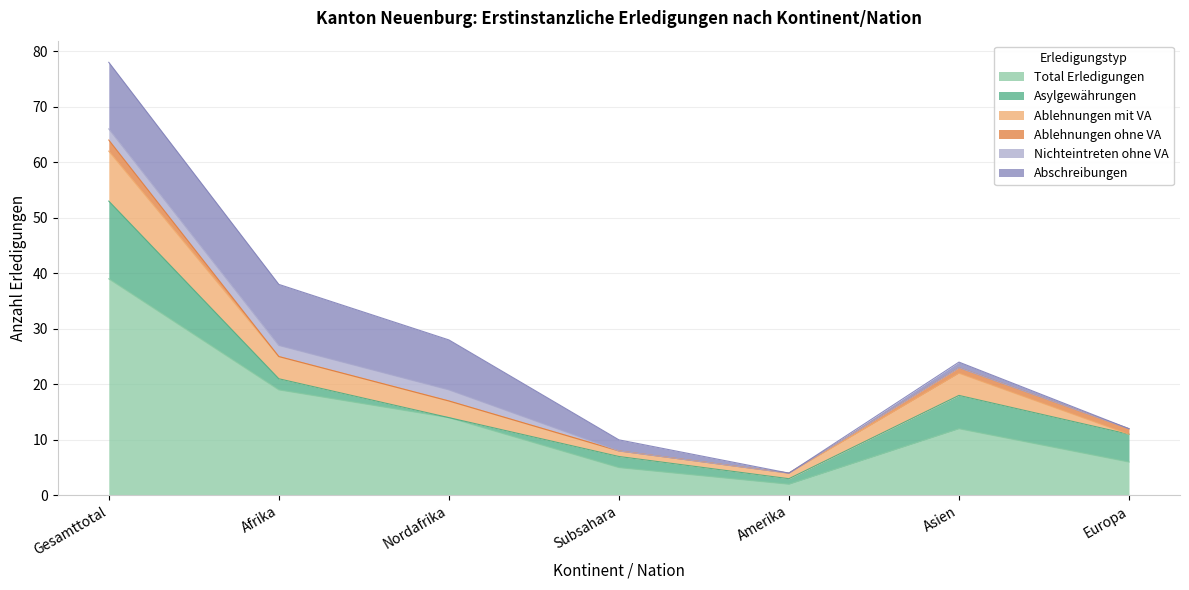

What is the difference between the maximum and minimum values in the Nichteintreten ohne VA series?

2